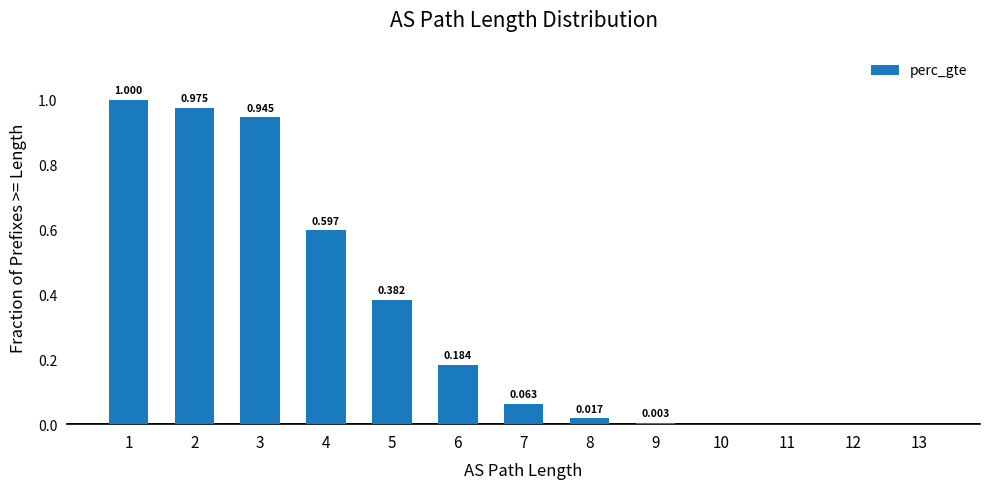

What value does the data have at 4?

0.6